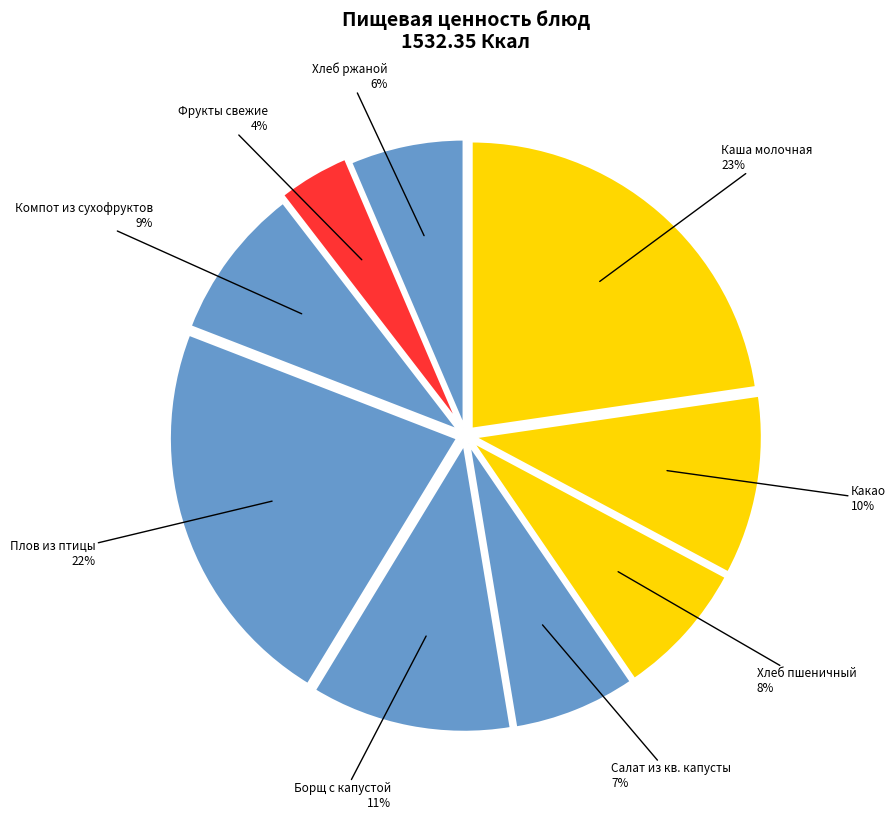

How many slices are in this pie chart?

9